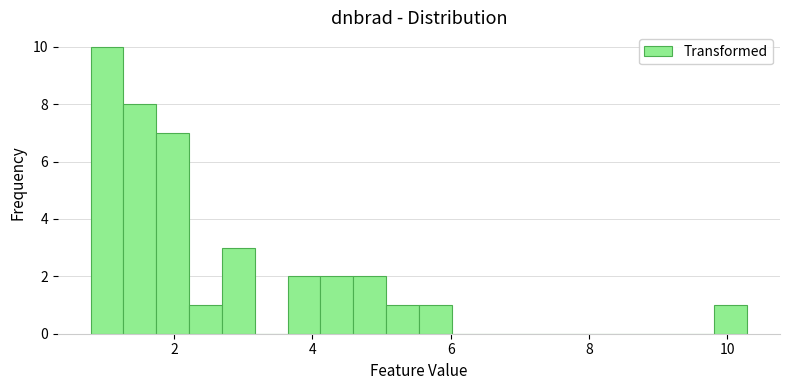

Read against the x-axis, roughly where is the centre of the tallest bar?

1.0